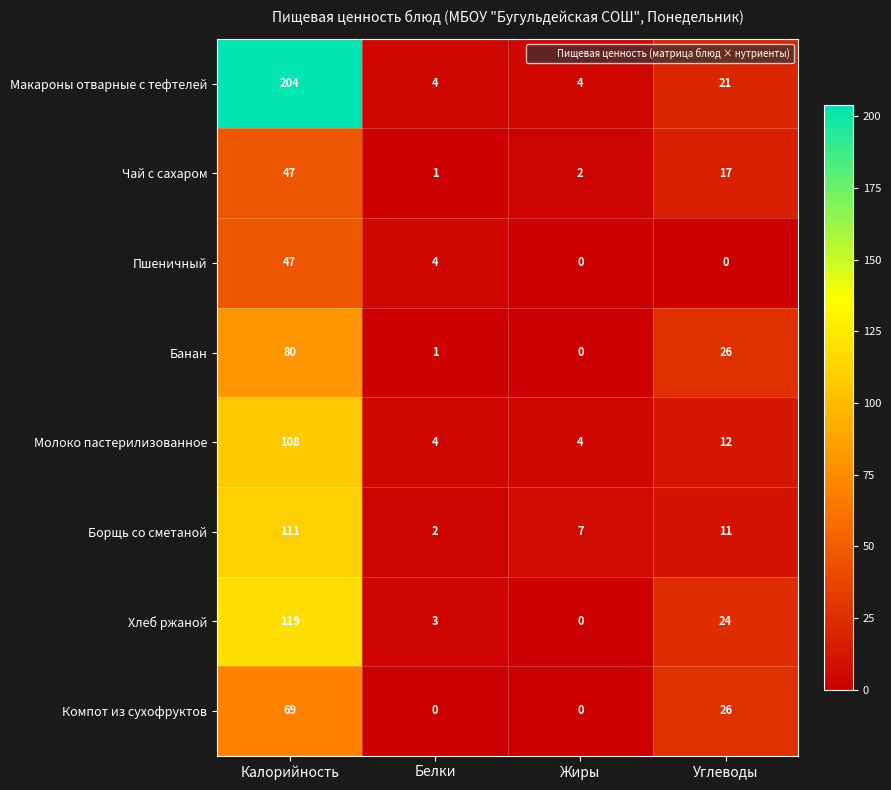

What is the difference between the maximum and minimum values in the Пшеничный series?

47